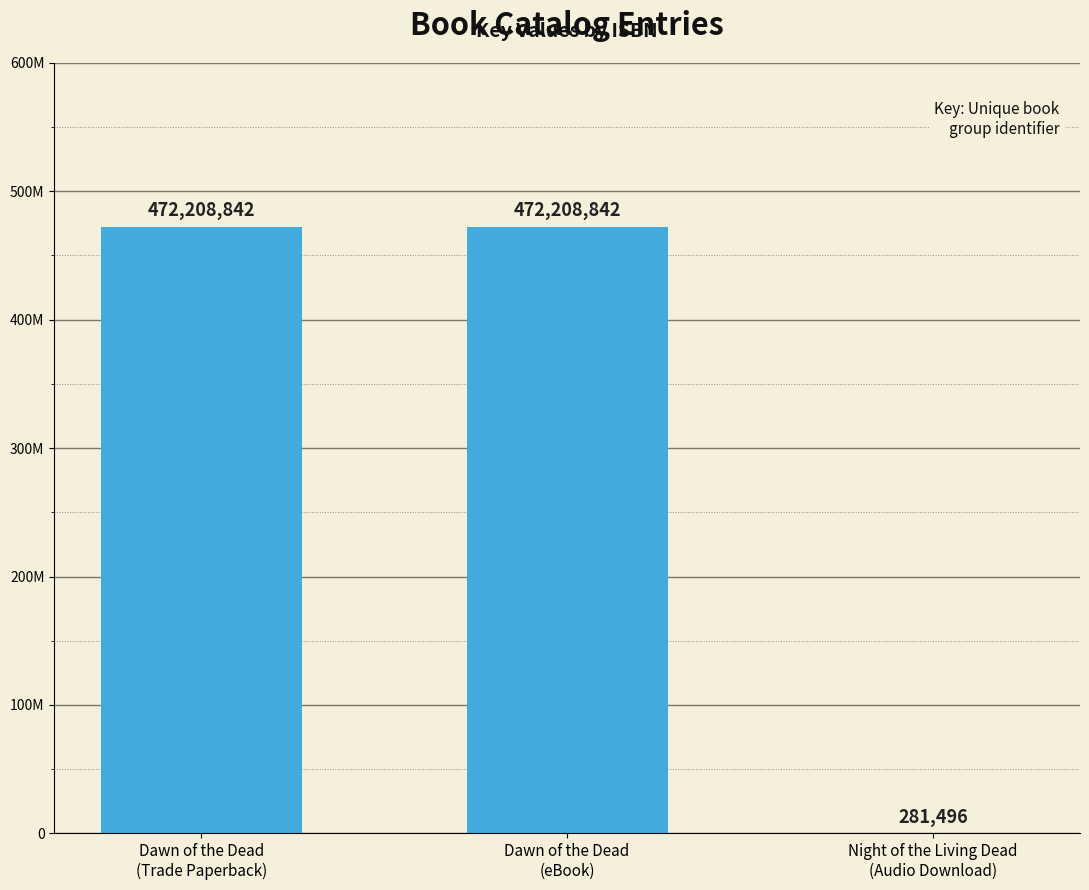

Does the chart contain stacked bars?

No